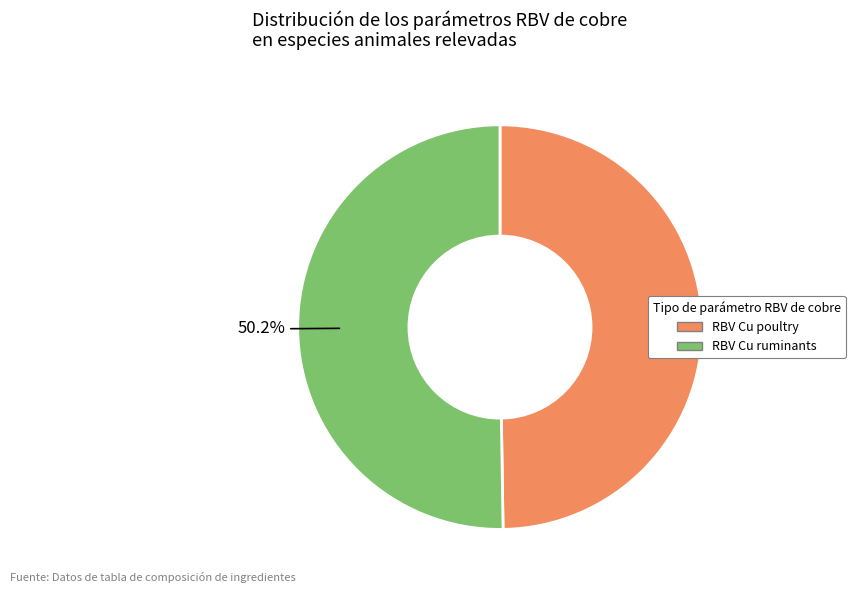

Approximately how many times larger is the value at RBV Cu poultry compared to RBV Cu ruminants?

1.0